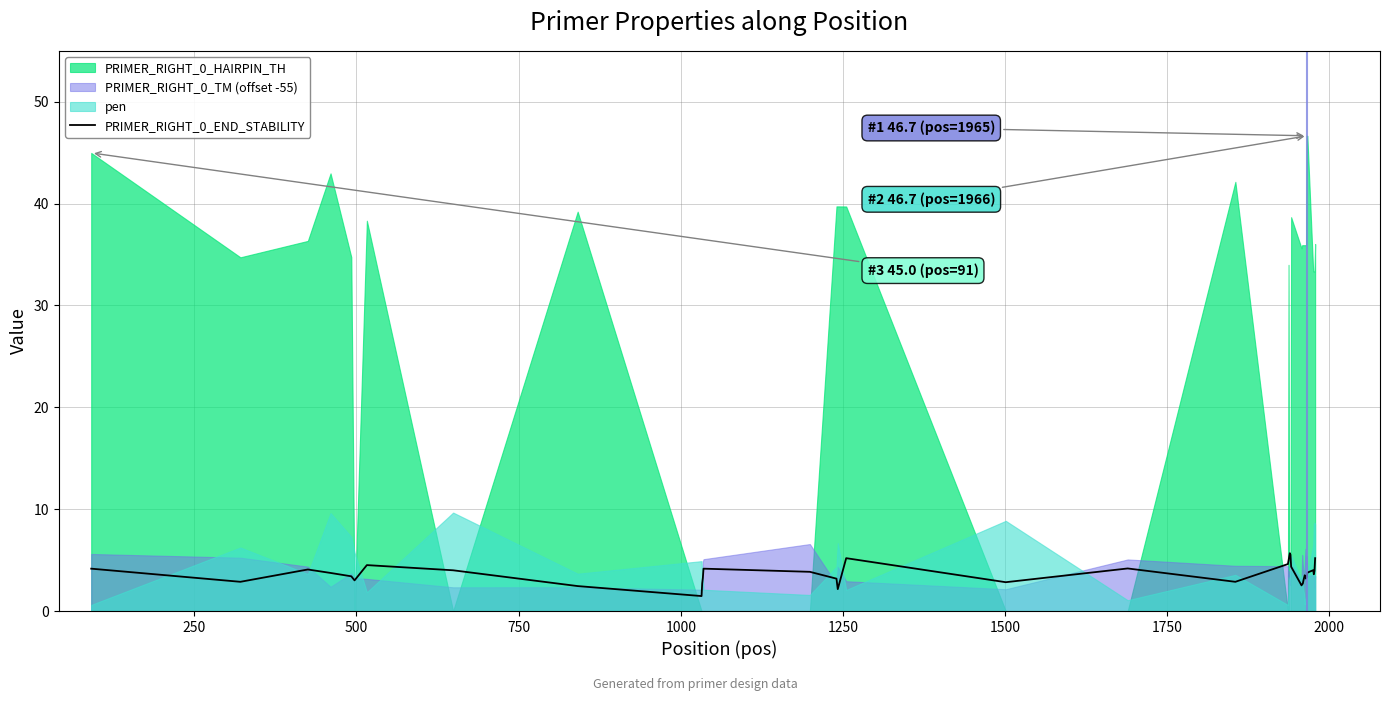

What is the minimum value for PRIMER_RIGHT_0_END_STABILITY?

1.5